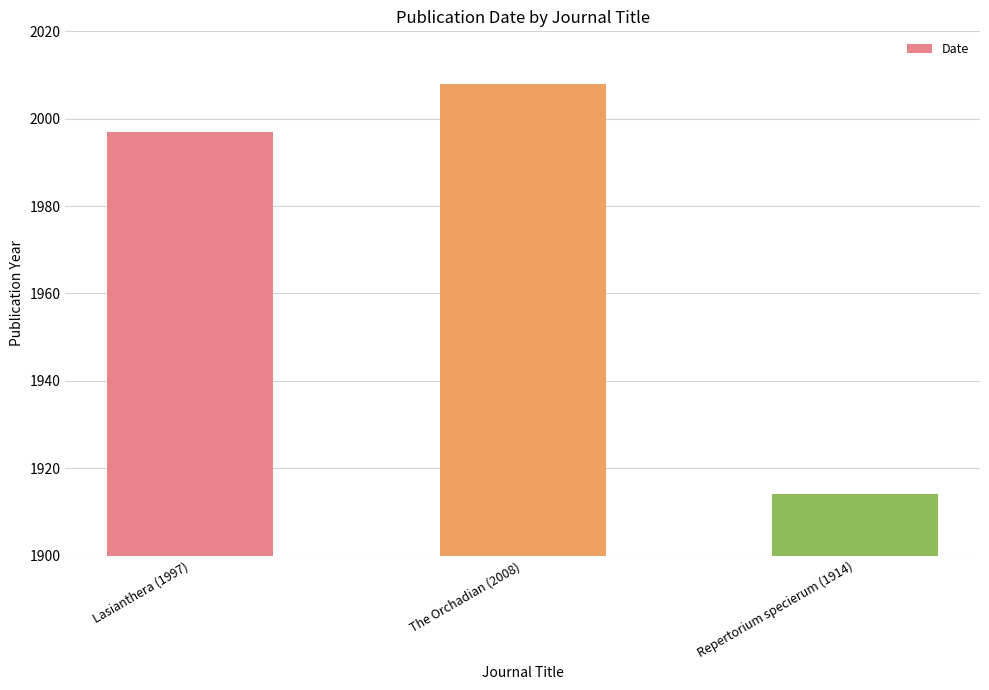

How many distinct data groups are displayed?

1